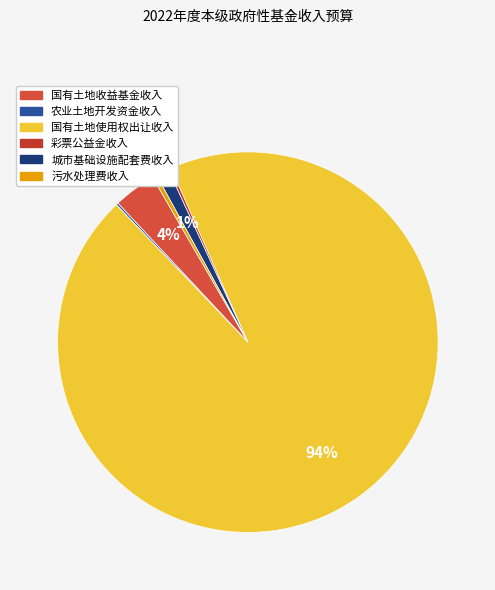

What is the majority slice?

国有土地使用权出让收入